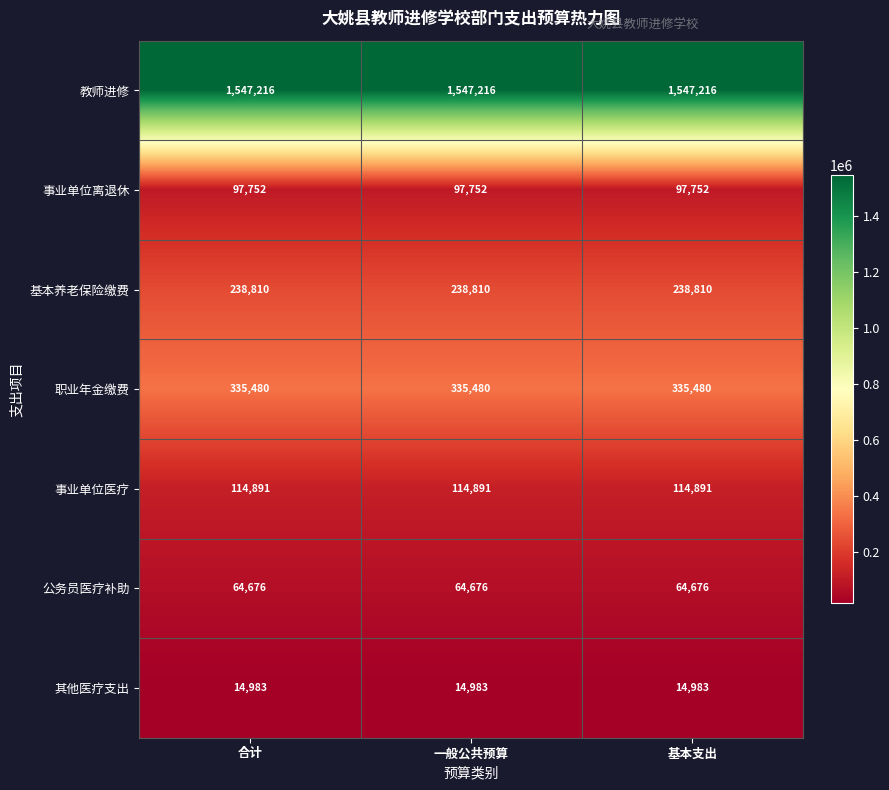

What is the spread (max minus min) of values at 一般公共预算?

1532233